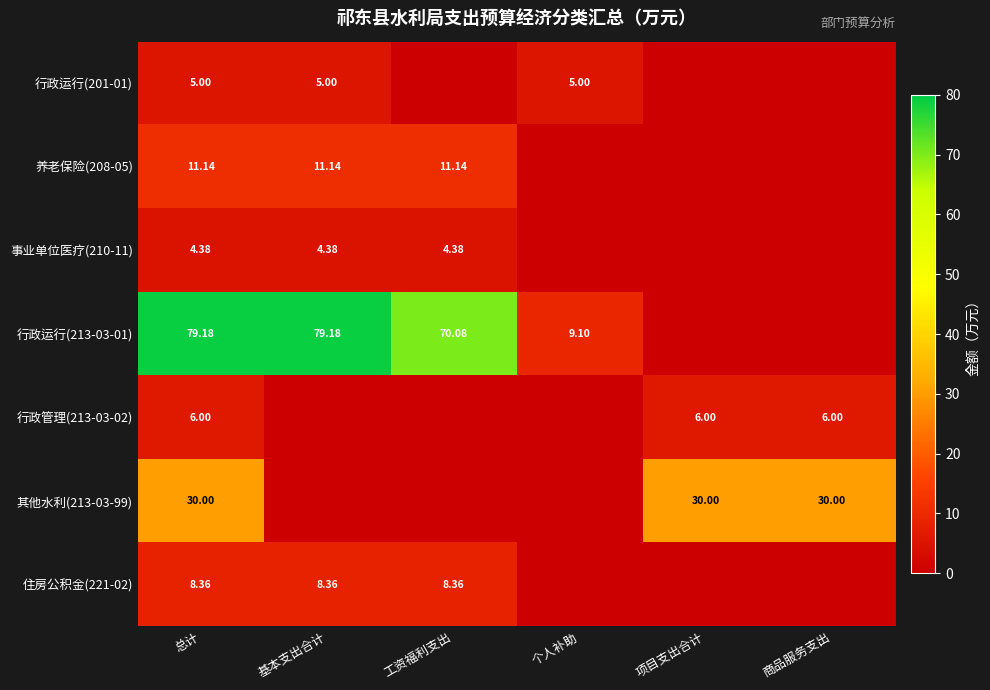

How many values in 养老保险(208-05) are above zero?

3